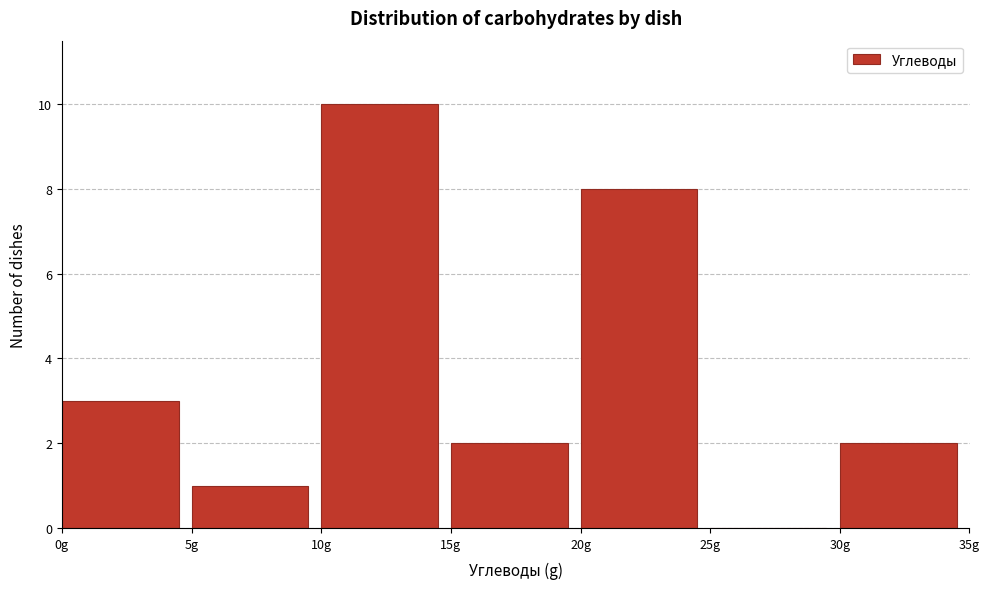

Reading left to right, transcribe this chart: for each bar, give the range it covers on the x-axis and its height. The values are not printed on the chart, so give them approximately, as read against the axis.

0 to 5: 3
5 to 10: 1
10 to 15: 10
15 to 20: 2
20 to 25: 8
25 to 30: 0
30 to 35: 2